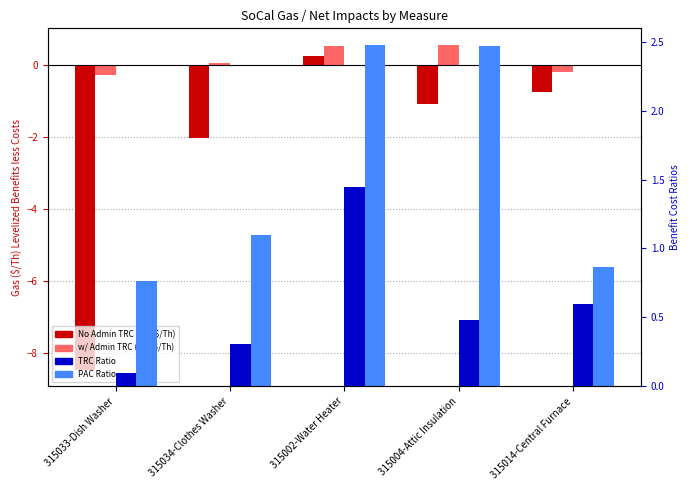

Between 315014-Central Furnace and 315033-Dish Washer, which is larger?

315014-Central Furnace